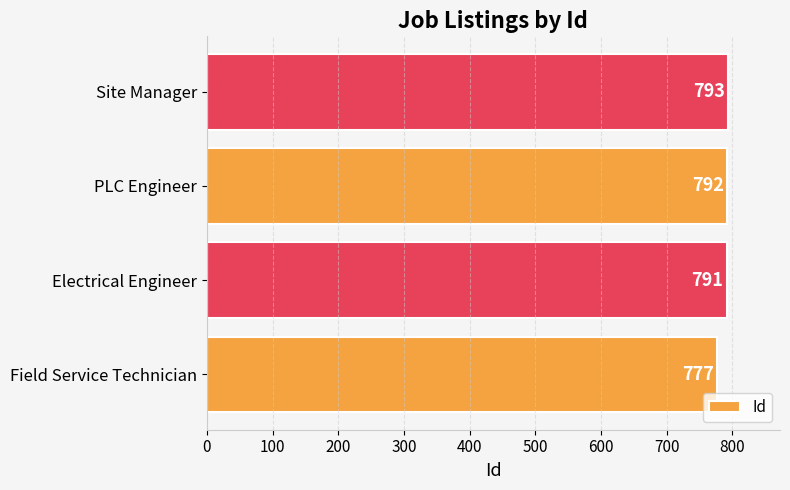

How many categories are shown in the chart?

4